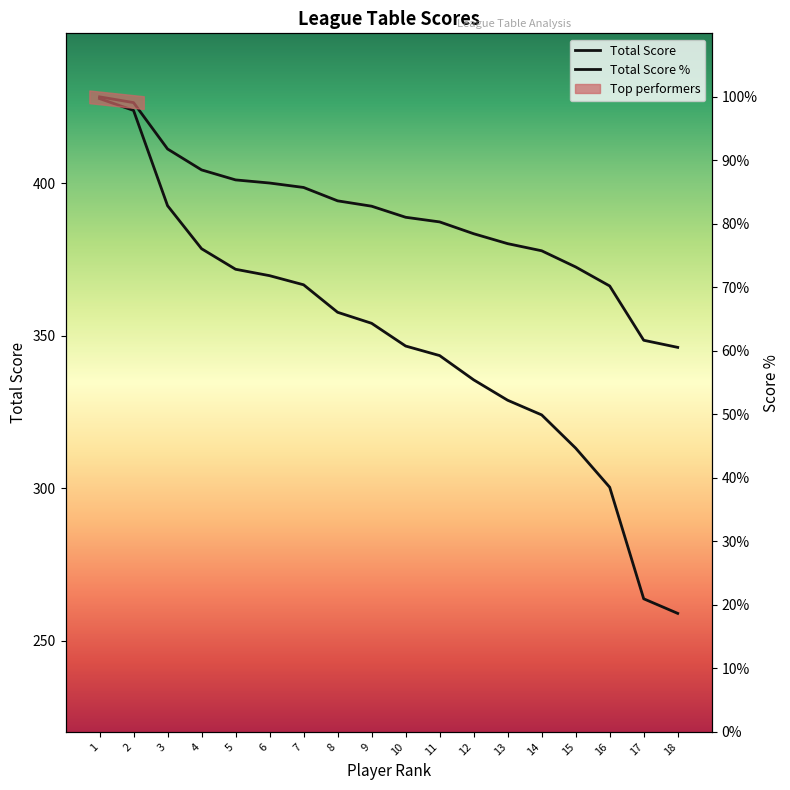

Rank the series by their average value, from lowest to highest.

Total Score %, Total Score